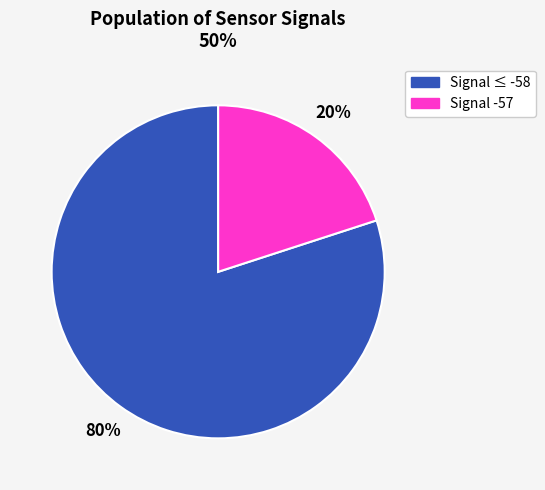

Is it true that Signal -57 is 31% of the pie?

False